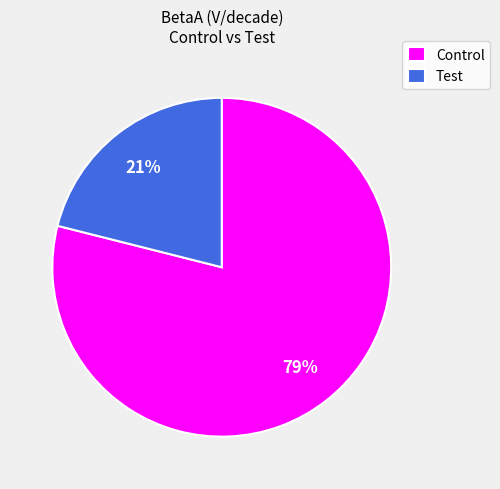

What is the smallest slice in the pie chart?

Test